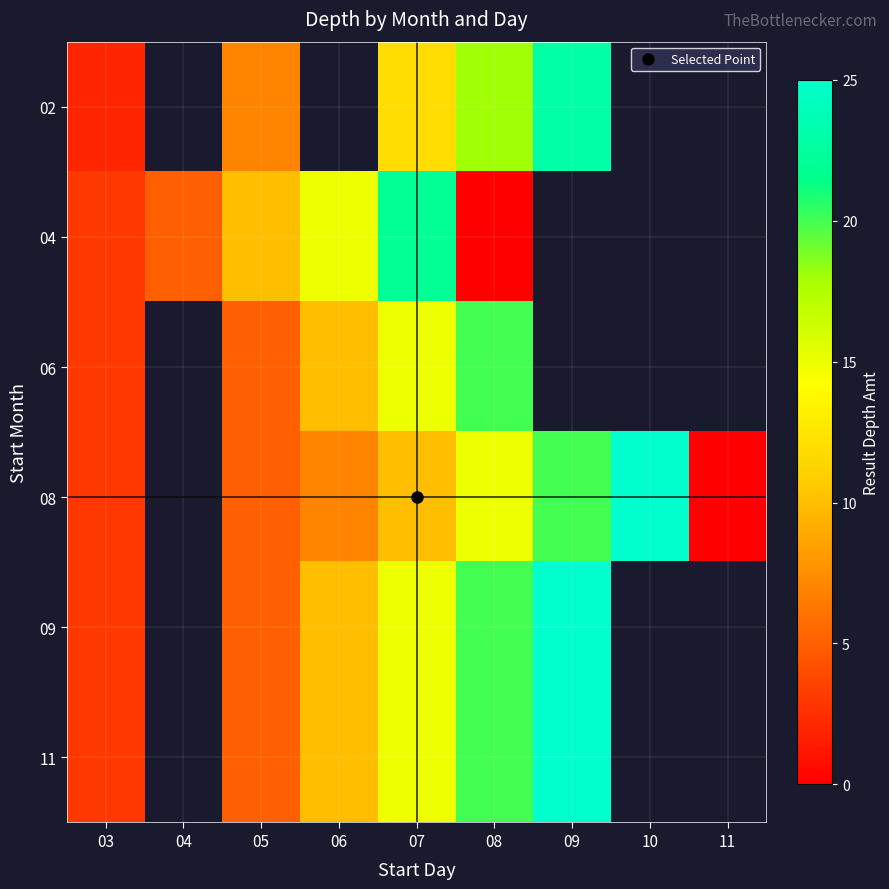

How many values in the 06 series are below 15?

3